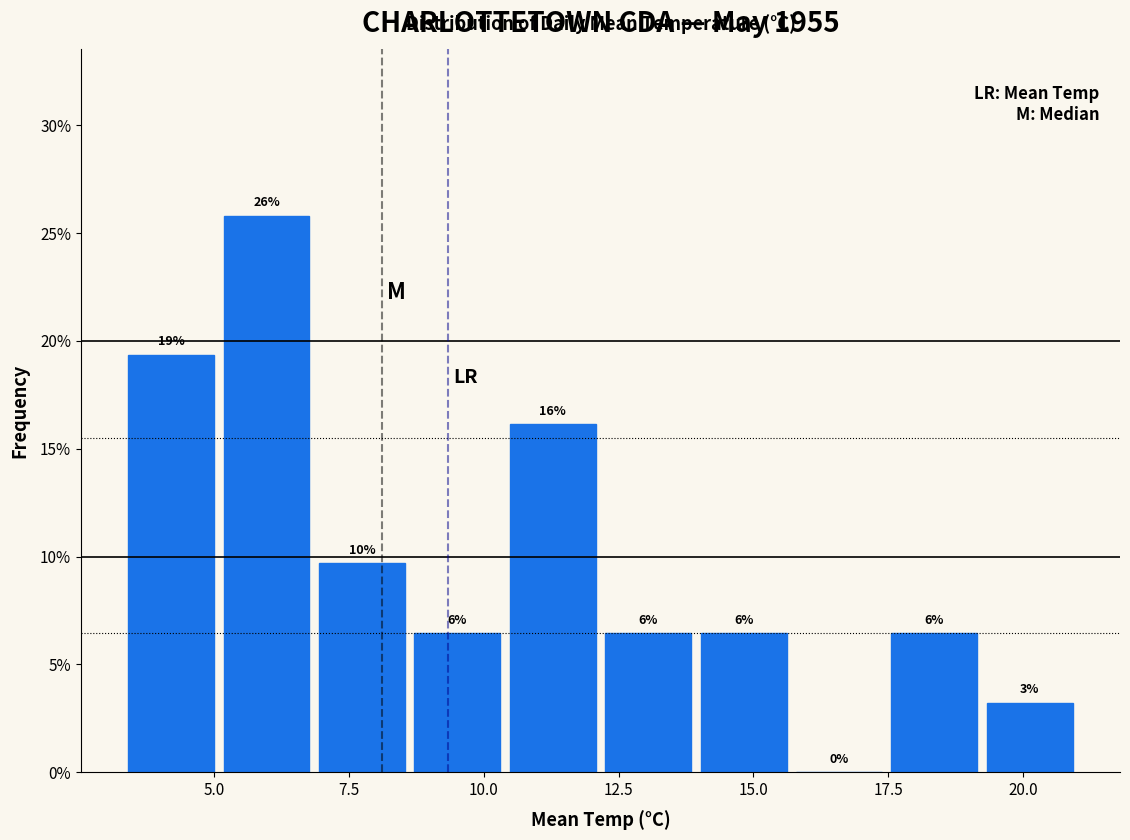

Read against the x-axis, roughly where is the centre of the tallest bar?

6.0